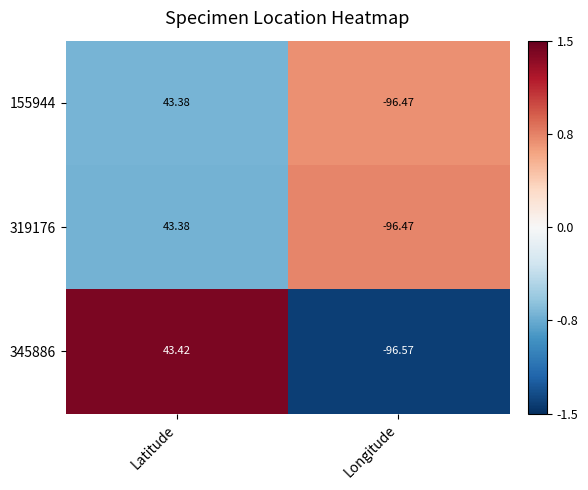

At which label does 345886 reach its peak?

Latitude